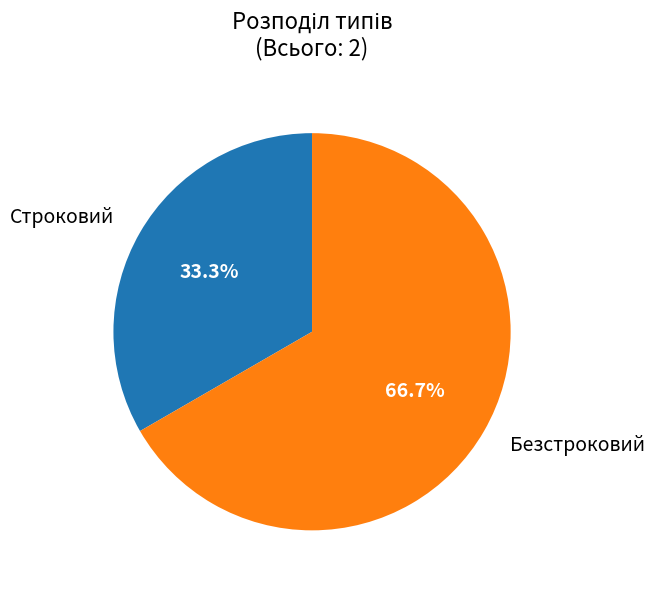

Does any single category account for the majority?

Yes